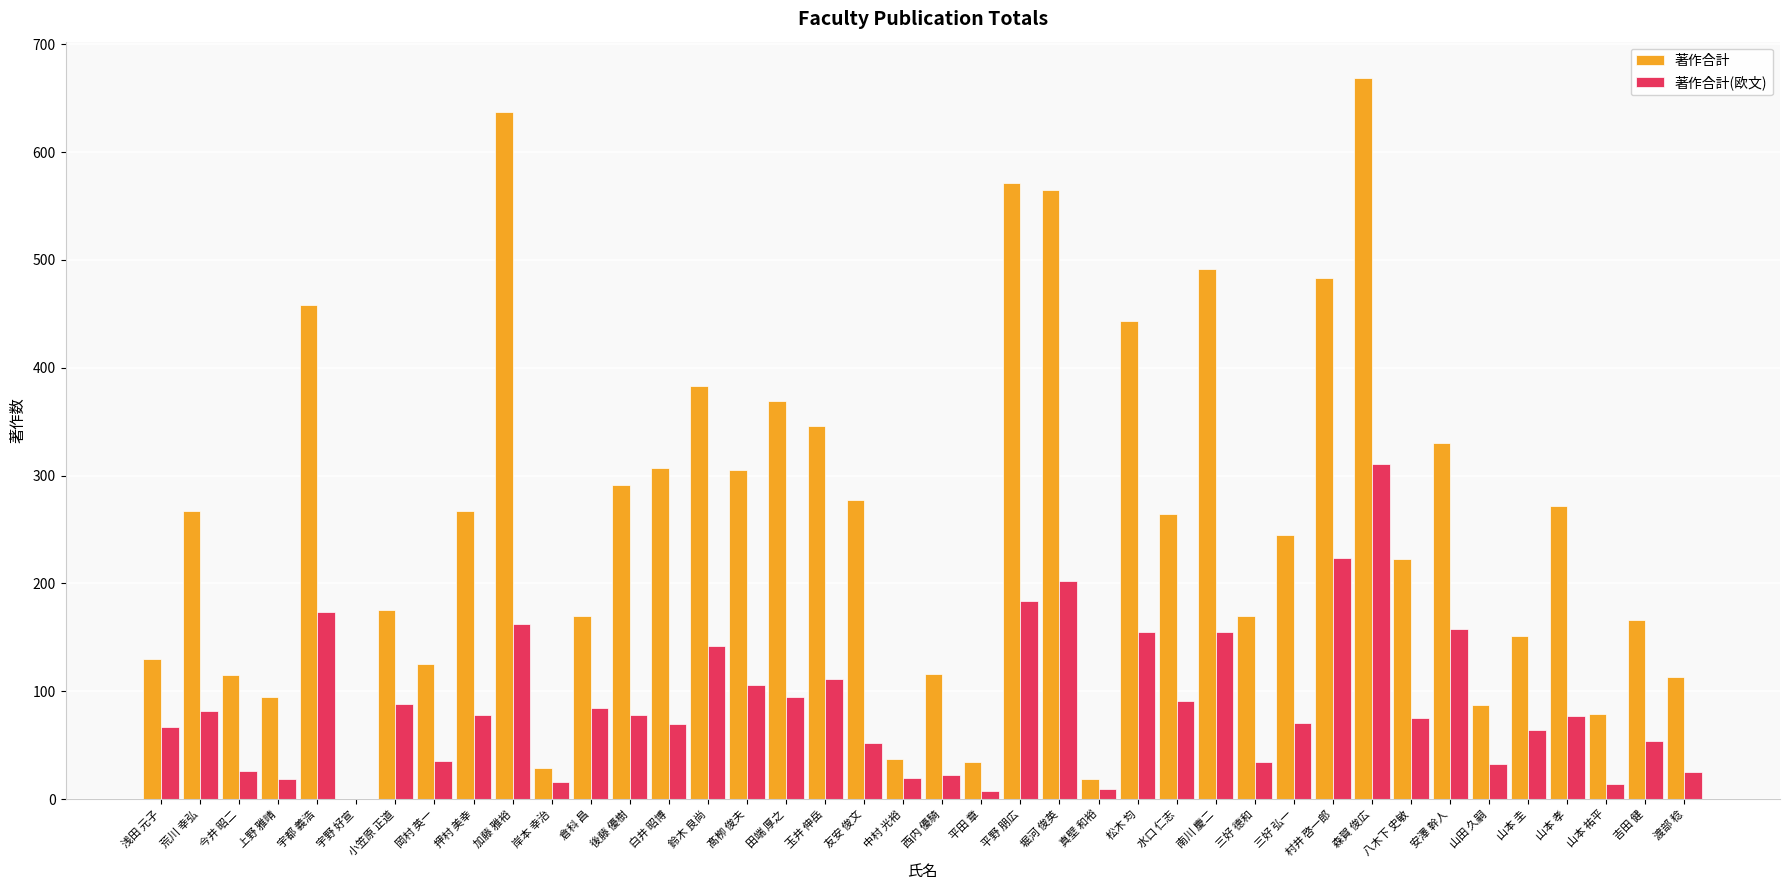

What is the sum of all 著作合計(欧文) values?

3472